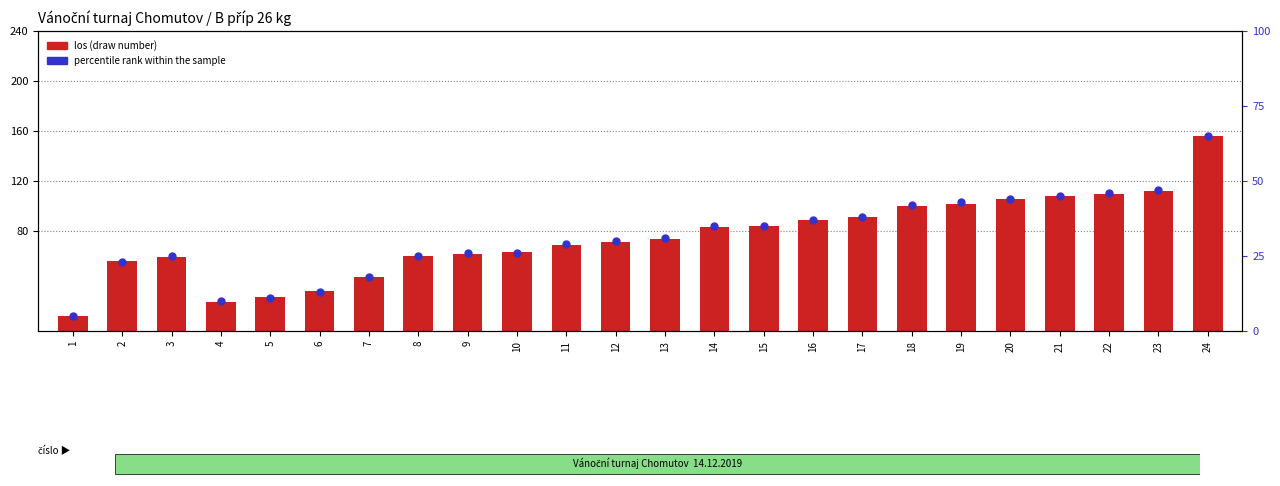

Which series reaches the minimum Y coordinate?

percentile rank within the sample